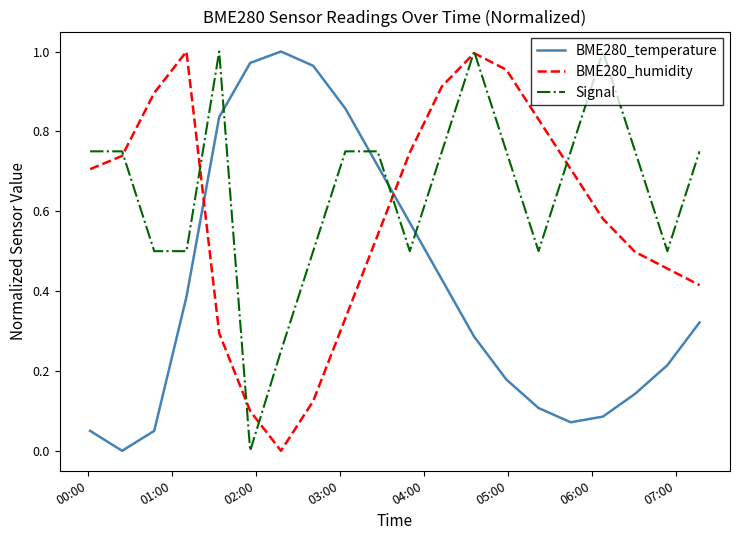

Rank the series by their average value, from lowest to highest.

BME280_temperature, BME280_humidity, Signal